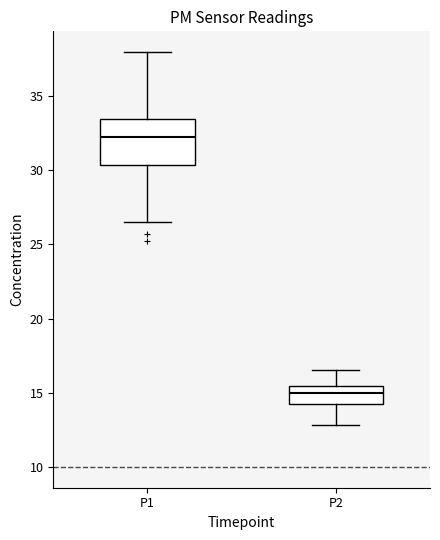

Comparing the boxes themselves (not the whiskers), which one is the tallest?

P1